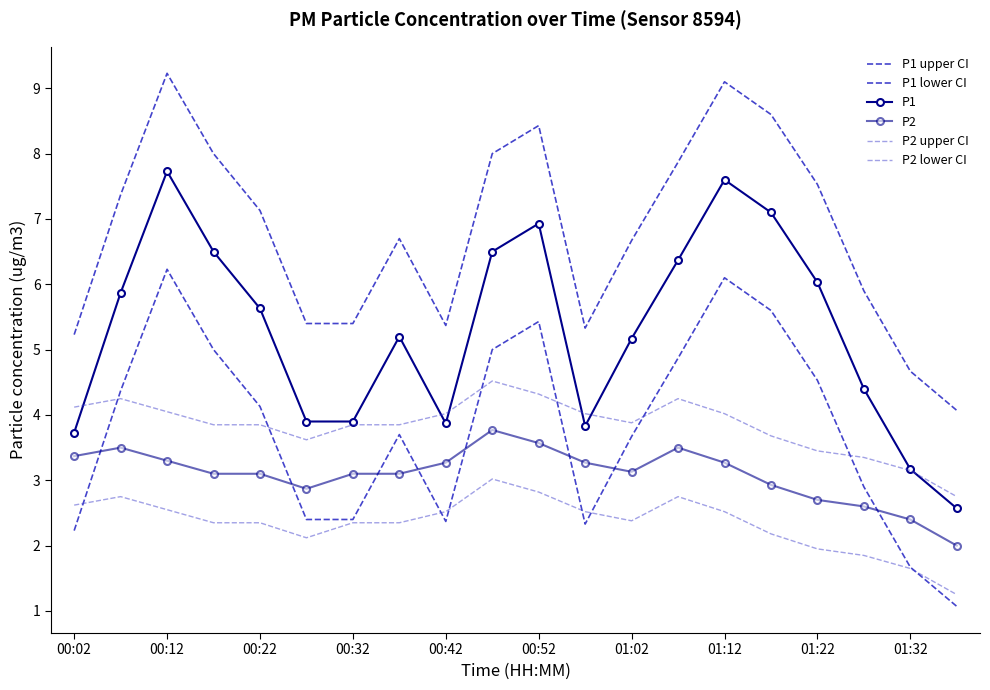

List the series in order of their peak value, highest first.

P1 upper CI, P1, P1 lower CI, P2 upper CI, P2, P2 lower CI